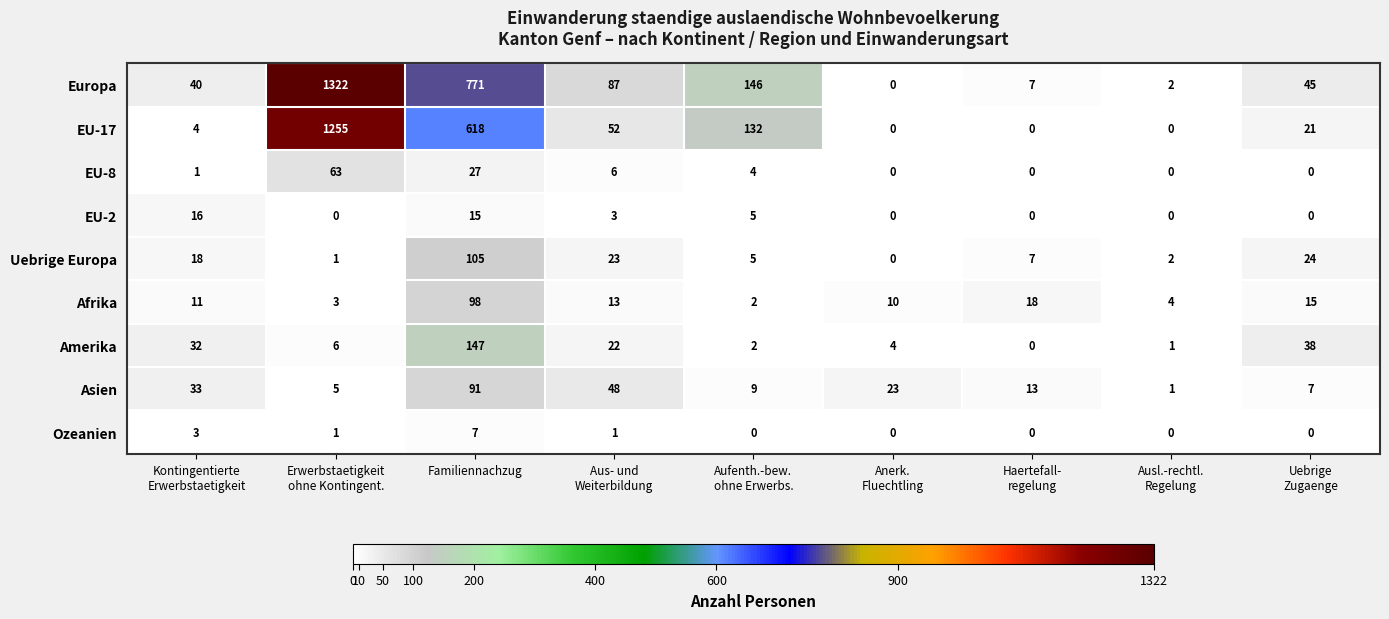

What is the difference between the second highest and second lowest values in the EU-17 series?

618